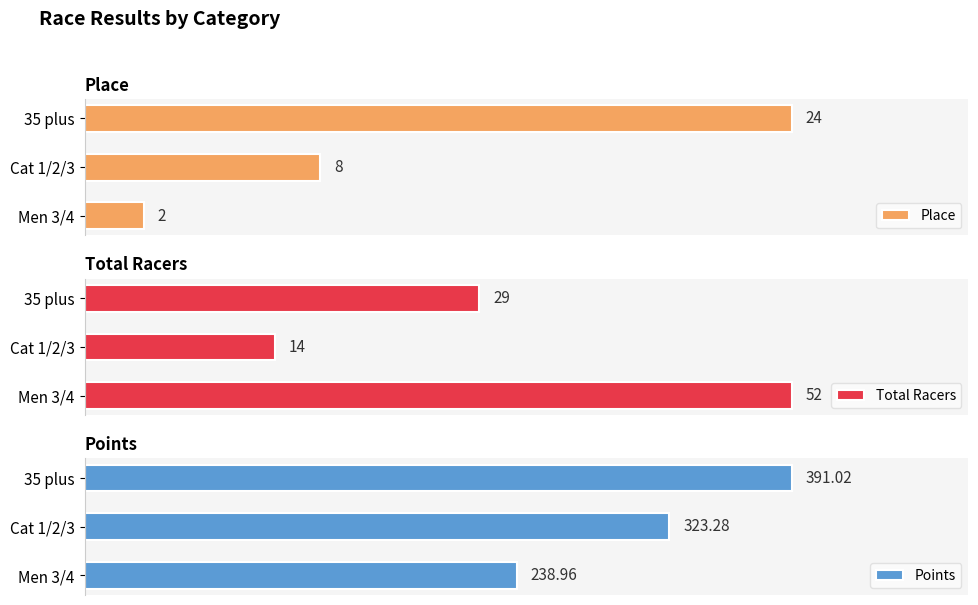

How many values in the Points series exceed 323?

2